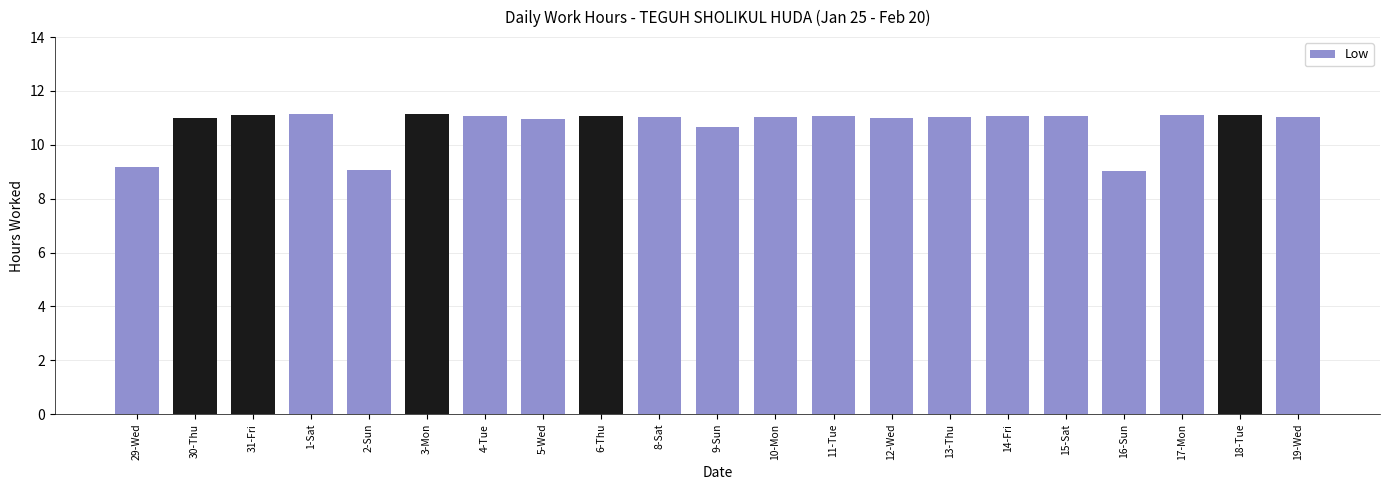

What is the sum of all values?

226.0